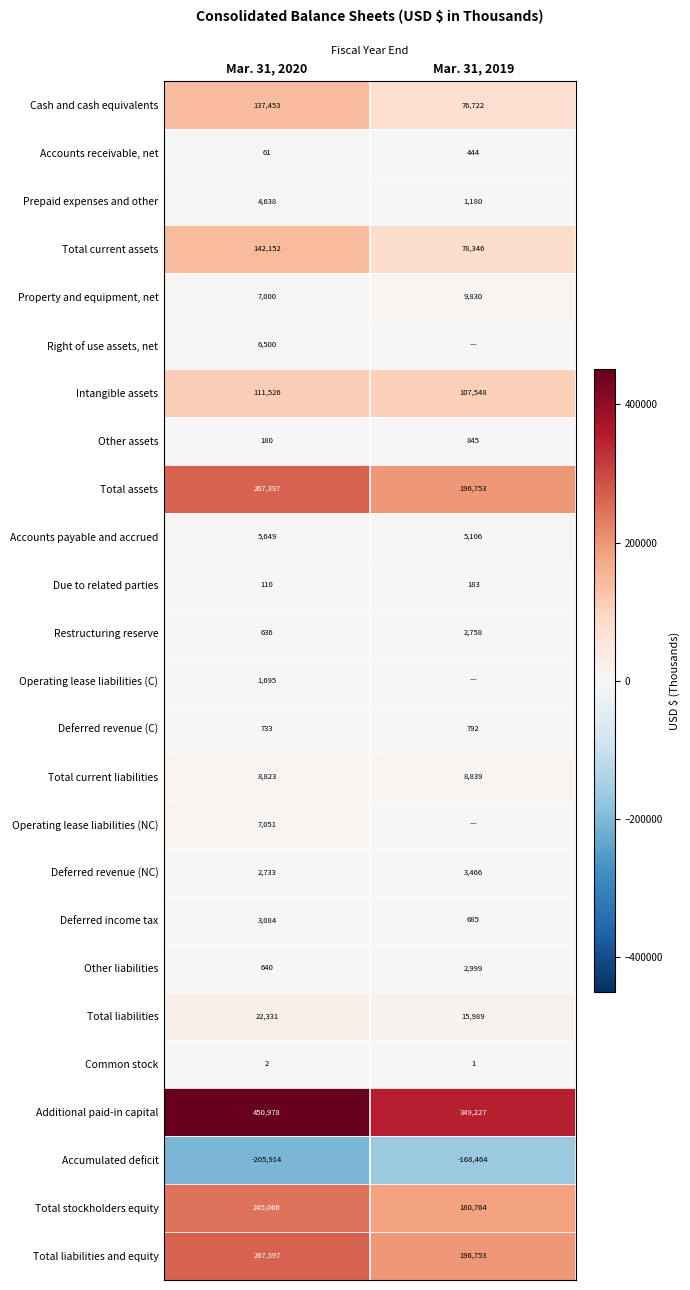

Is the value of Deferred revenue (NC) at Mar. 31, 2020 greater than the value of Total liabilities and equity at Mar. 31, 2020?

No